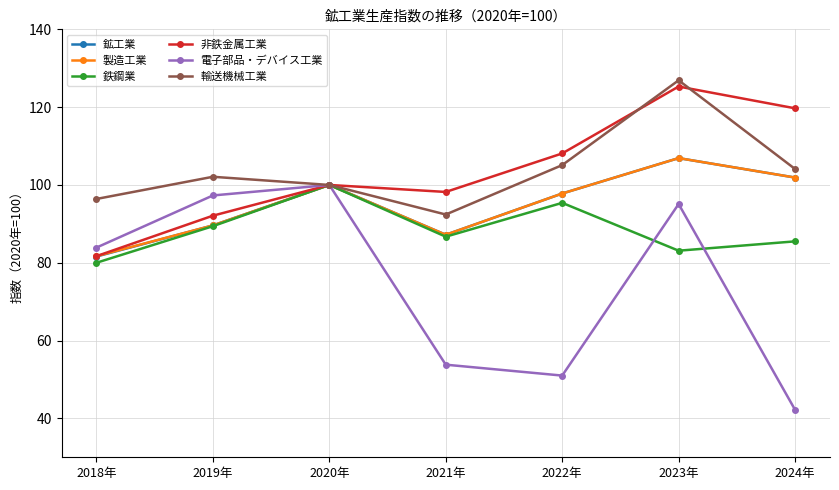

What is the maximum value for 輸送機械工業?

126.9